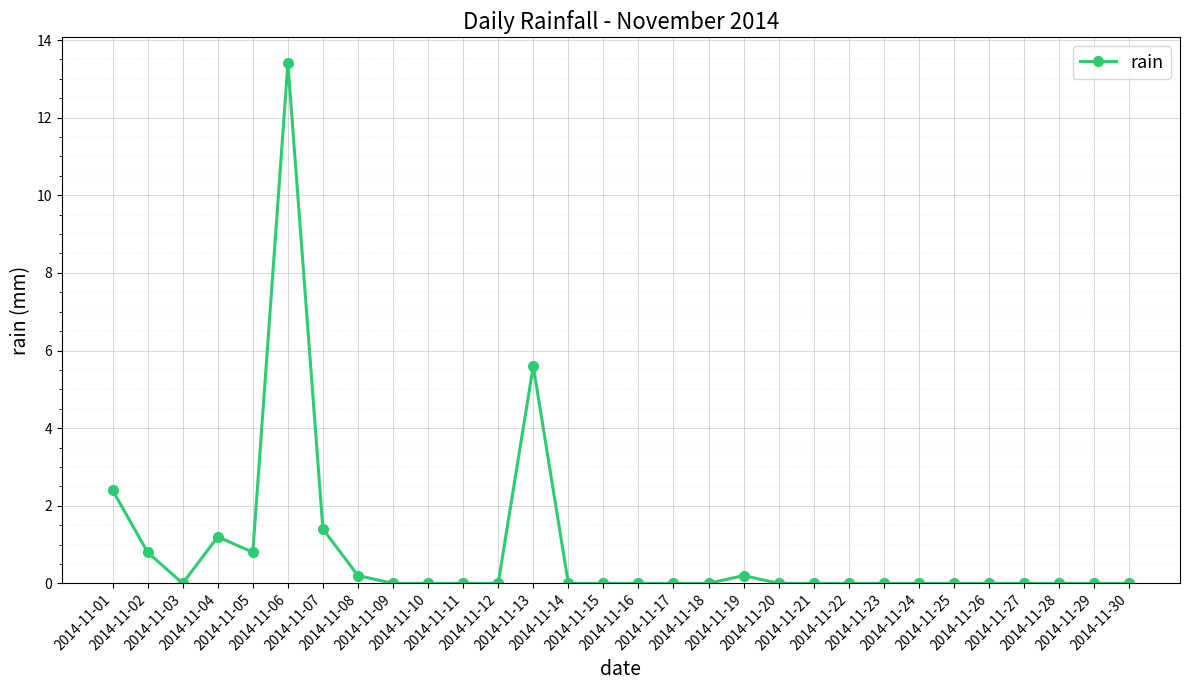

True or false: the data shows 5.4 at 2014-11-15.

False